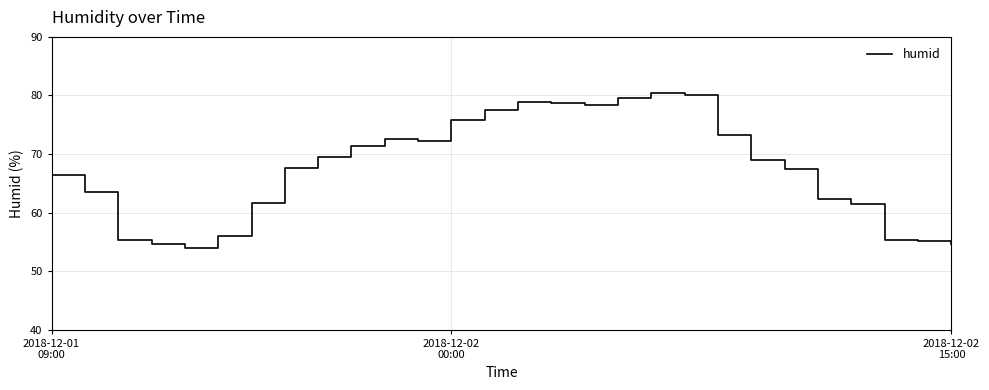

What is the difference between the maximum and minimum values?

26.5